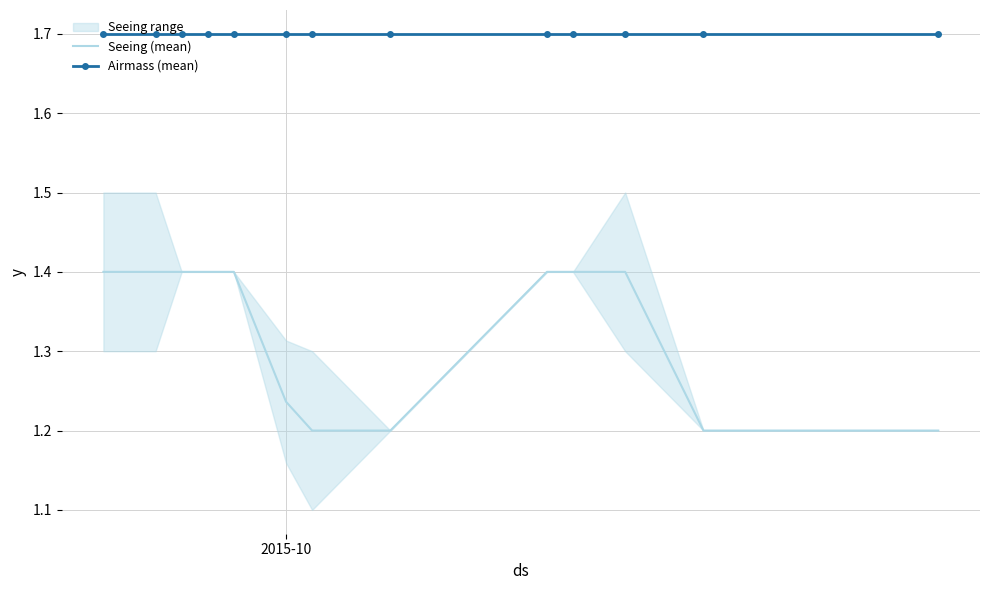

What is the sum of all Seeing (mean) values?

17.2